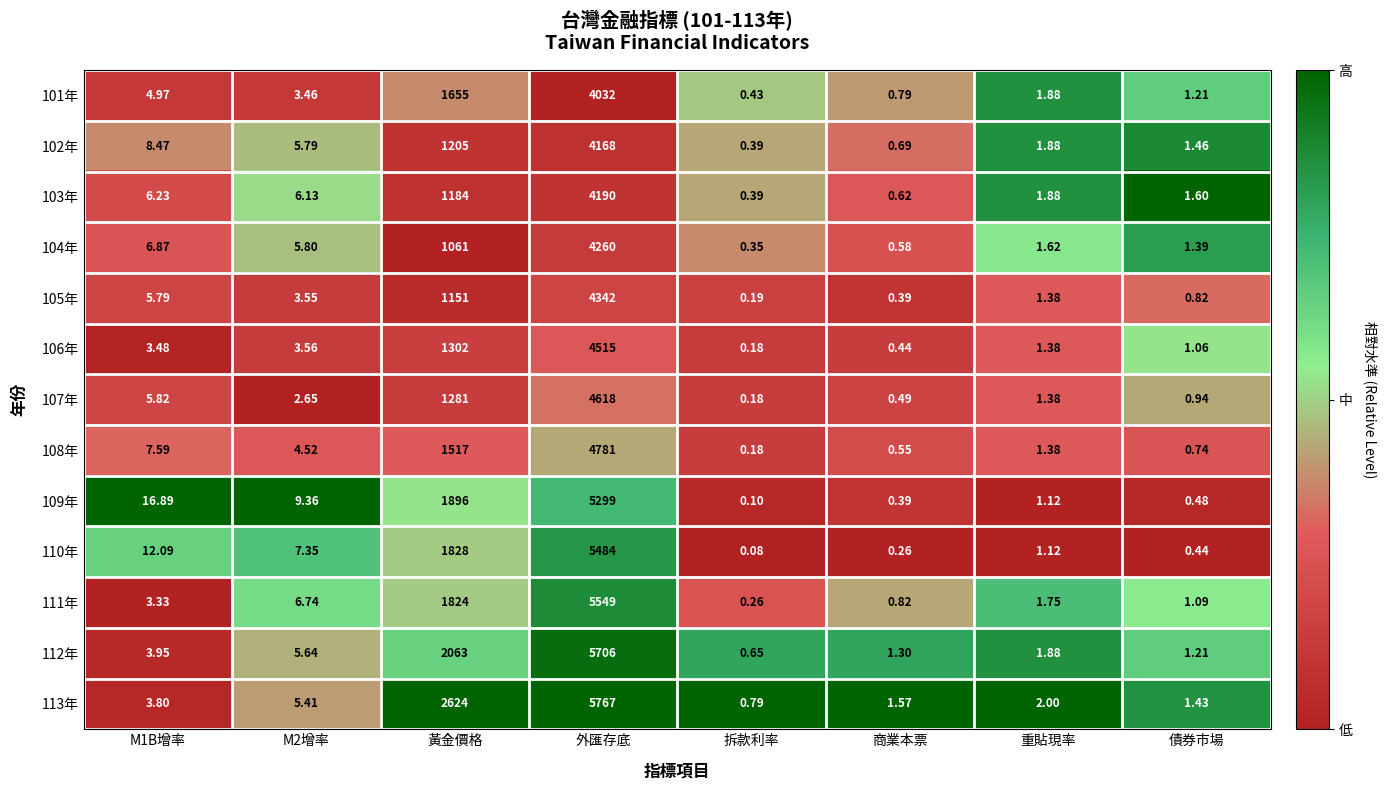

At which label is 103年 closest to 2095?

黃金價格